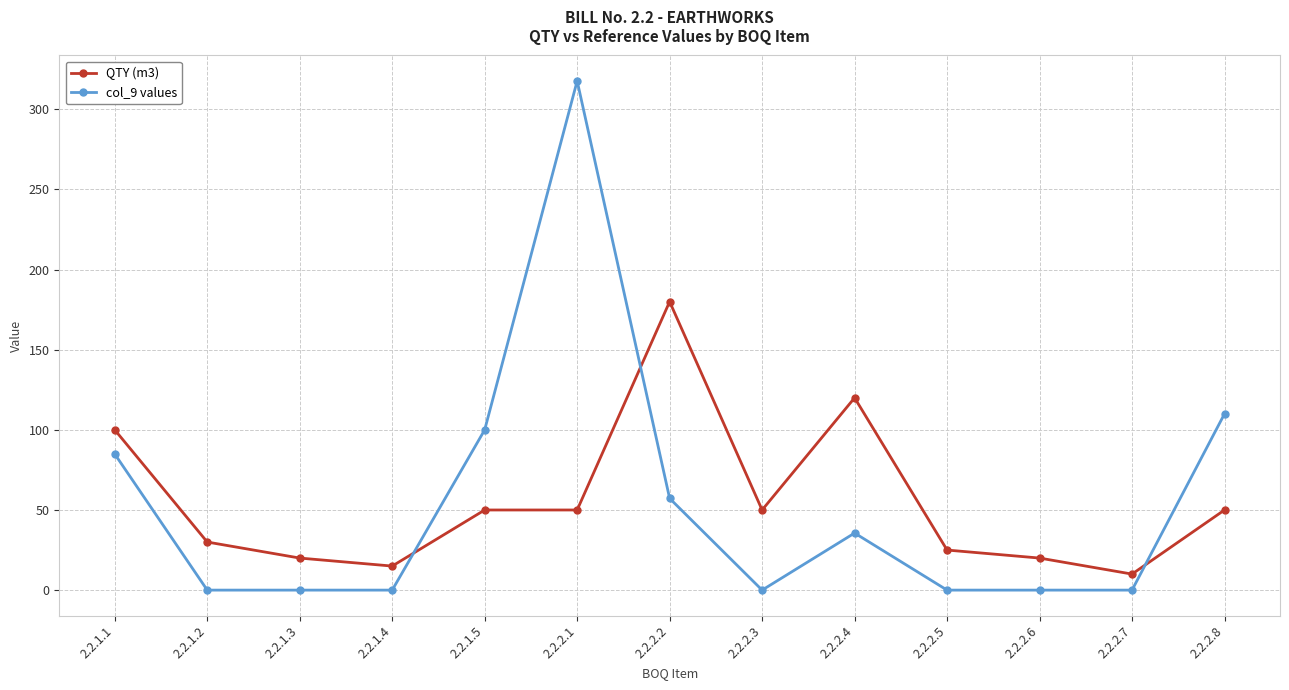

What is the spread (max minus min) of values at 2.2.2.1?

267.7